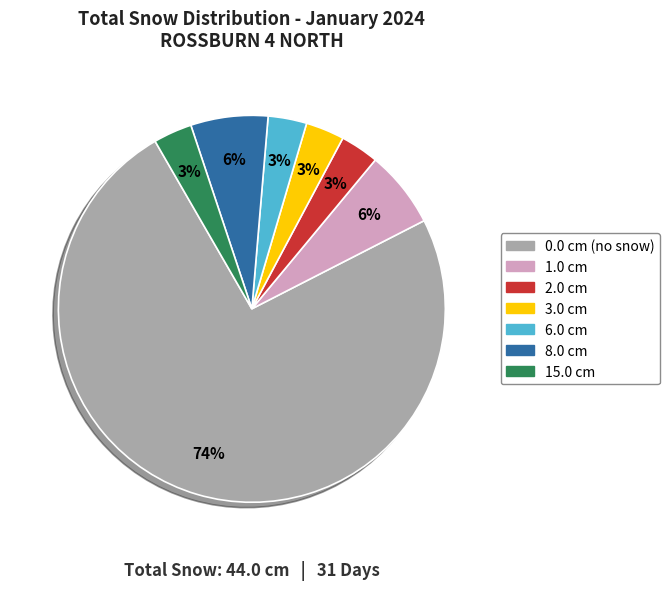

Does any single category account for the majority?

Yes